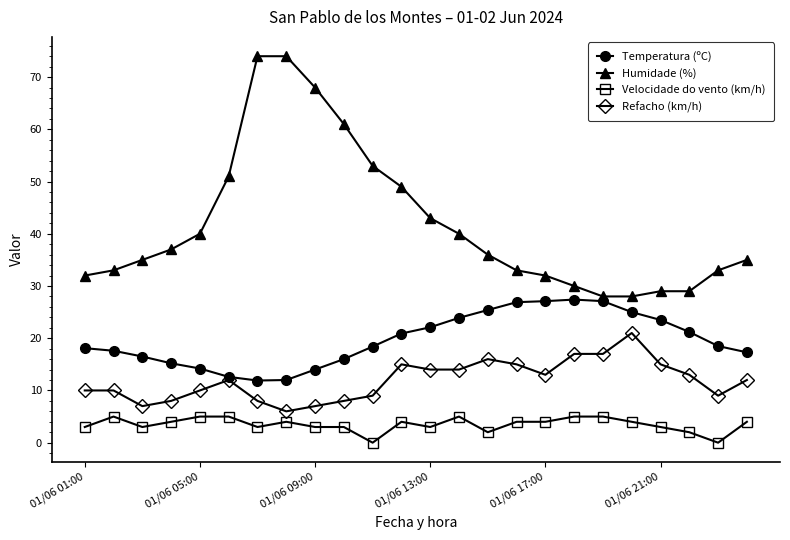

What is the value of the Velocidade do vento (km/h) point at the 24th from the left?

4.0